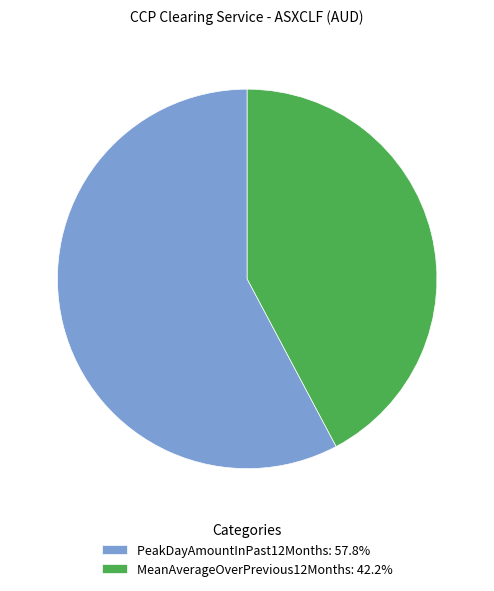

How many slices are in this pie chart?

2